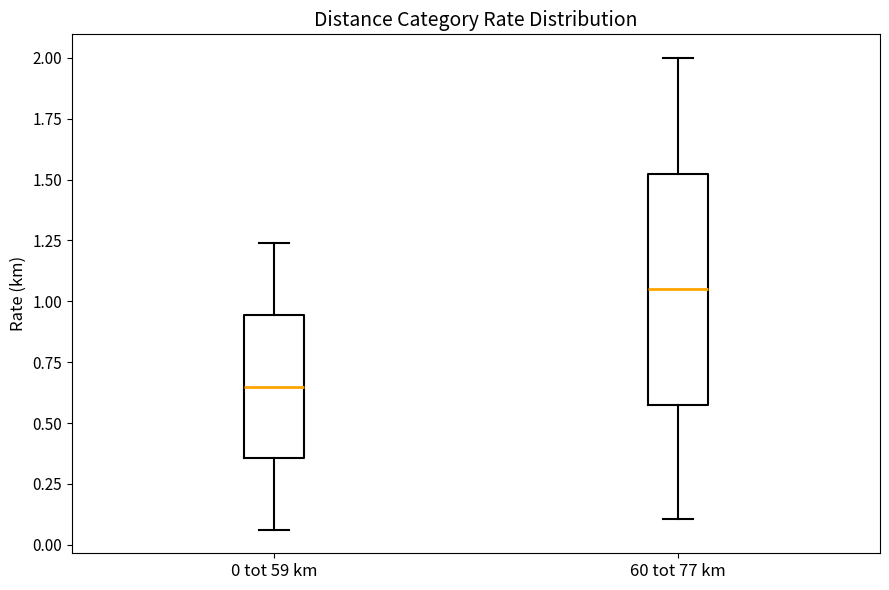

Reading left to right, transcribe this box plot: for each box, give where its median line is, the range the box spans, and where its two whiskers end, as read against the y-axis. The values are not printed on the chart, so give them approximately, as read against the axis.

0 tot 59 km: median 0.65, box 0.35 to 0.95, whiskers 0.05 to 1.25
60 tot 77 km: median 1.05, box 0.60 to 1.55, whiskers 0.10 to 2.00